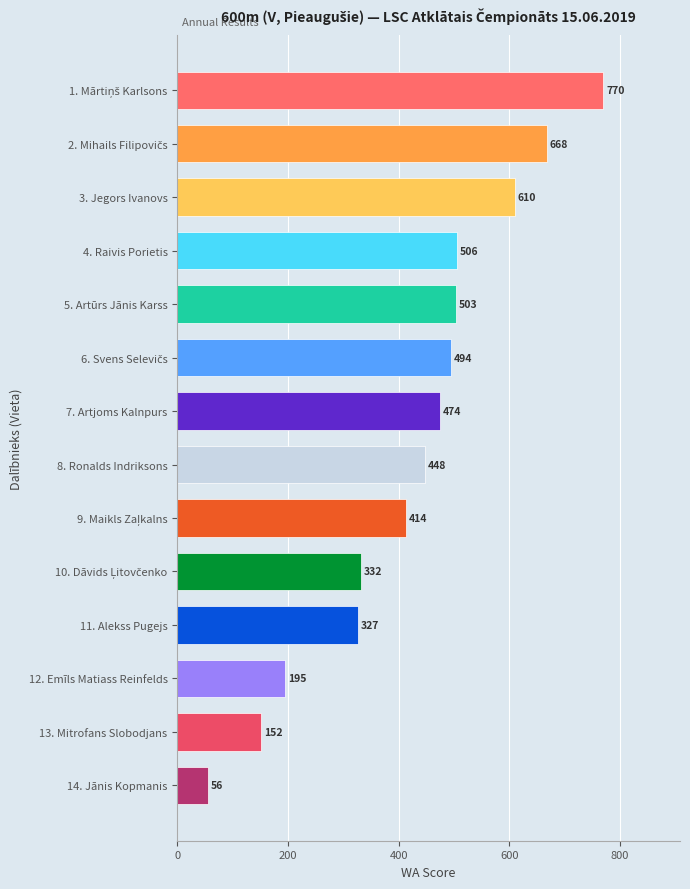

Reading bottom to top, what are all the values shown in this chart?

56	152	195	327	332	414	448	474	494	503	506	610	668	770